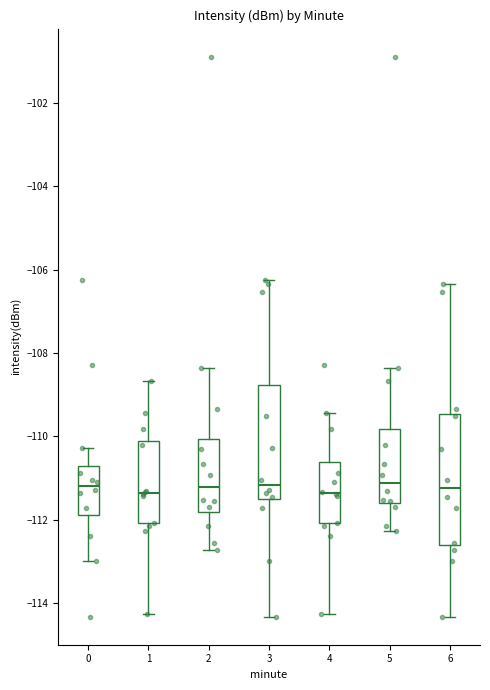

Reading left to right, read every box against the y-axis: the position of its median line, the range the box covers, and the ends of its whiskers. The values are not printed on the chart, so give them approximately, as read against the axis.

0: median -111.2, box -111.8 to -110.8, whiskers -113.0 to -110.2
1: median -111.4, box -112.0 to -110.2, whiskers -114.2 to -108.6
2: median -111.2, box -111.8 to -110.0, whiskers -112.8 to -108.4
3: median -111.2, box -111.6 to -108.8, whiskers -114.4 to -106.2
4: median -111.4, box -112.0 to -110.6, whiskers -114.2 to -109.4
5: median -111.2, box -111.6 to -109.8, whiskers -112.2 to -108.4
6: median -111.2, box -112.6 to -109.4, whiskers -114.4 to -106.4